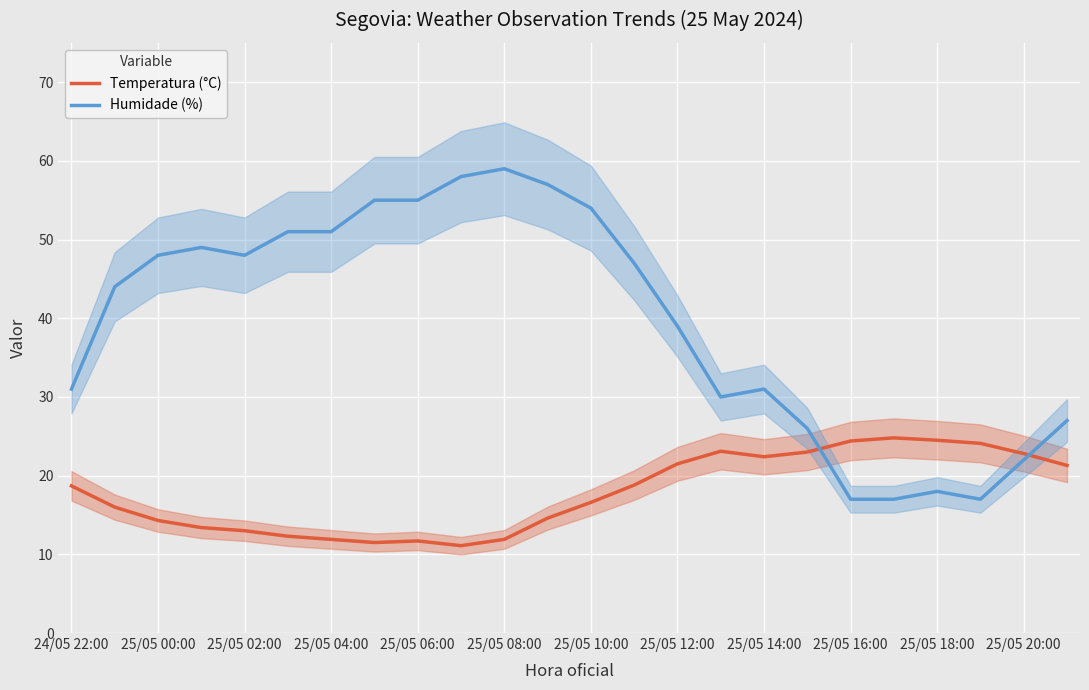

How many times do Temperatura (°C) and Humidade (%) cross each other?

2